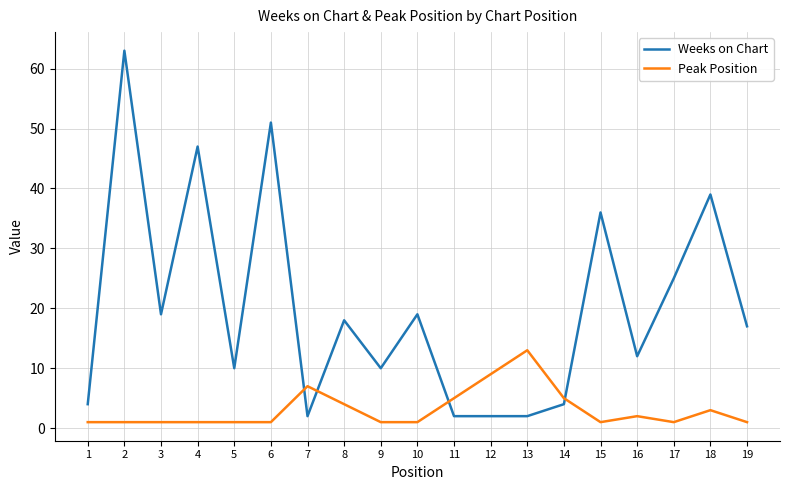

List the series in order of their peak value, highest first.

Weeks on Chart, Peak Position